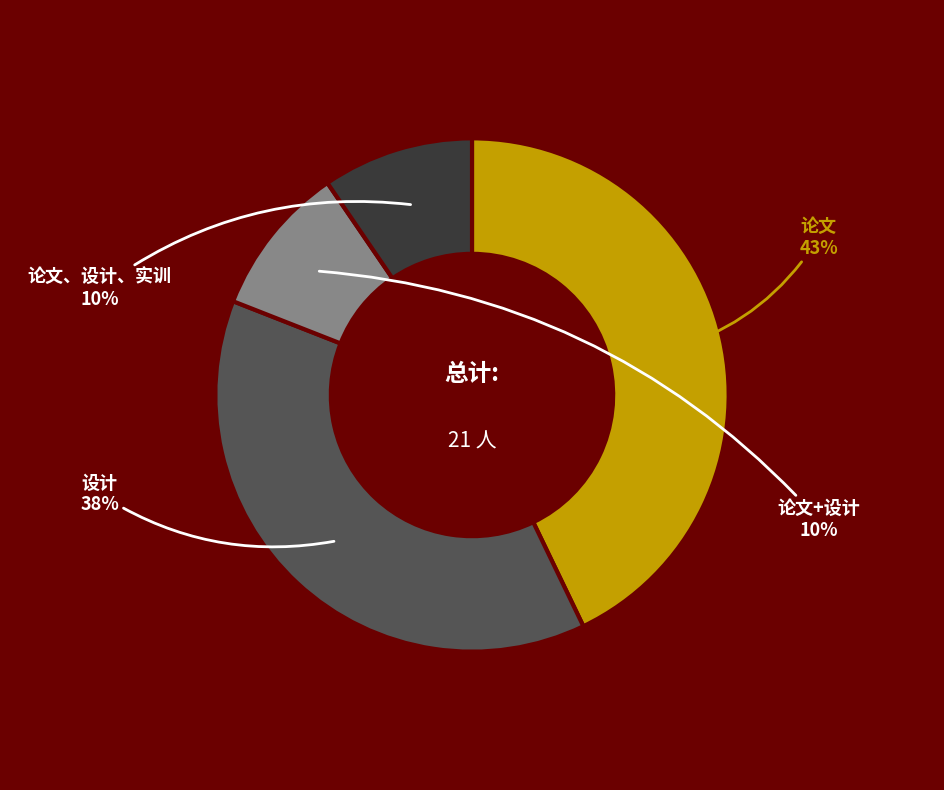

To the nearest percent, what is the difference between the largest and smallest slice percentages?

33%